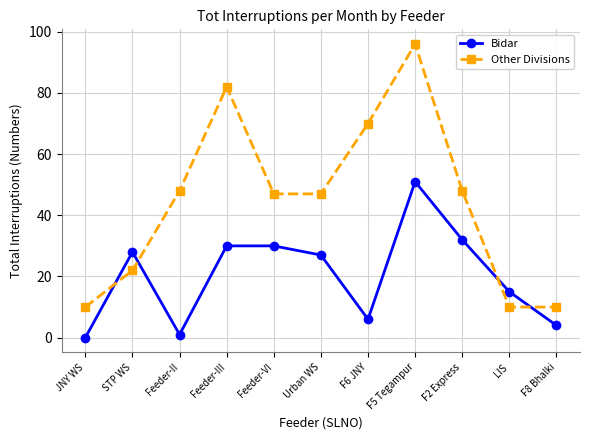

Is this an area chart (filled region under the line)?

No